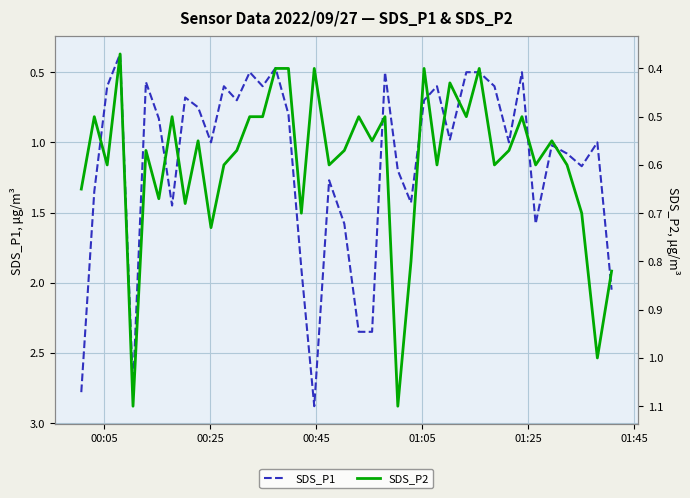

How many distinct data groups are displayed?

2